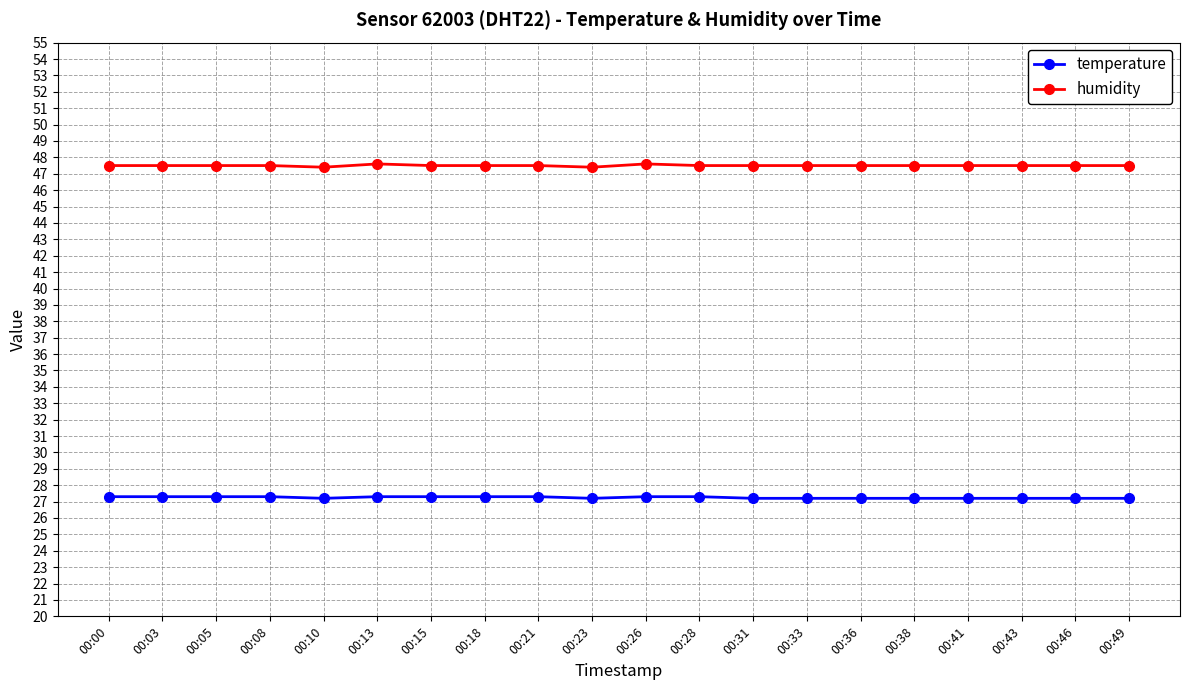

What is the spread (max minus min) of values at 00:28?

20.2